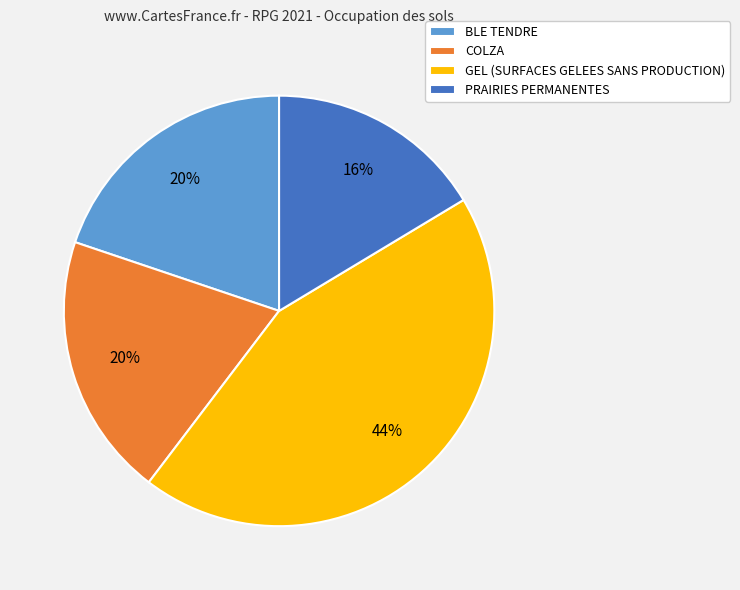

Do GEL (SURFACES GELEES SANS PRODUCTION) and PRAIRIES PERMANENTES together represent more than half of the pie?

Yes